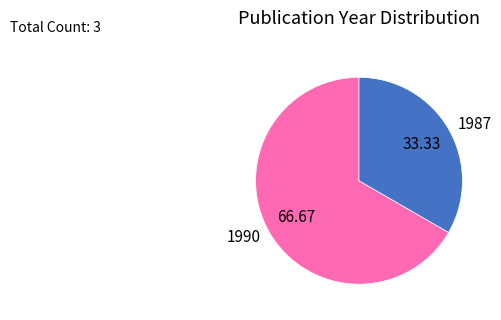

Rank the categories by value from lowest to highest.

1987, 1990